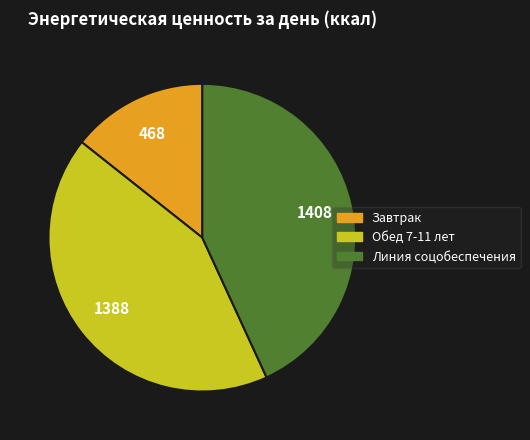

Is Завтрак the majority of the pie?

No